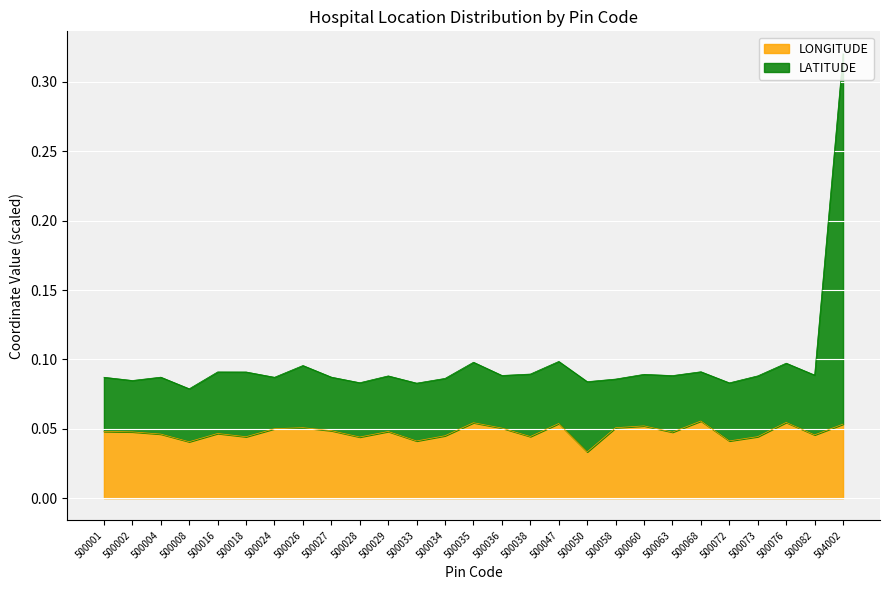

Does the chart display data point markers on the line(s)?

No